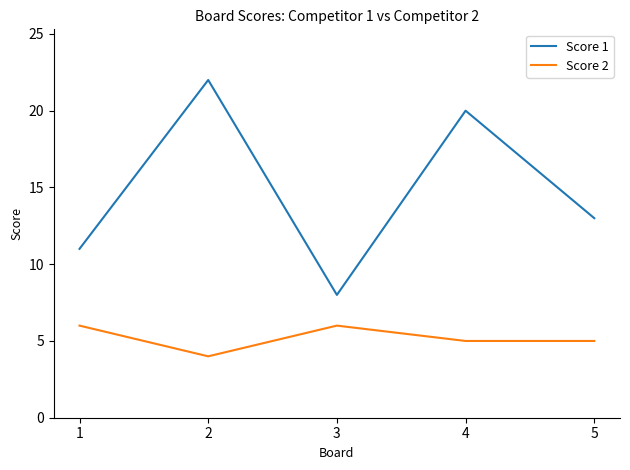

The Score 2 series shows 4 at 2. True or false?

True